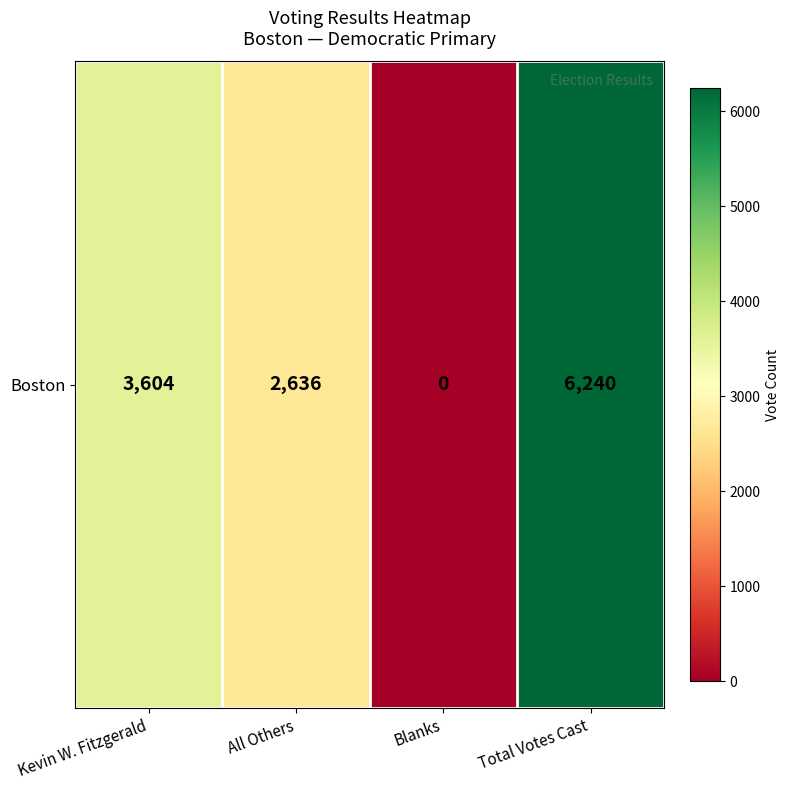

Reading left to right, transcribe all the data shown in this chart.

Kevin W. Fitzgerald=3604	All Others=2636	Blanks=0	Total Votes Cast=6240